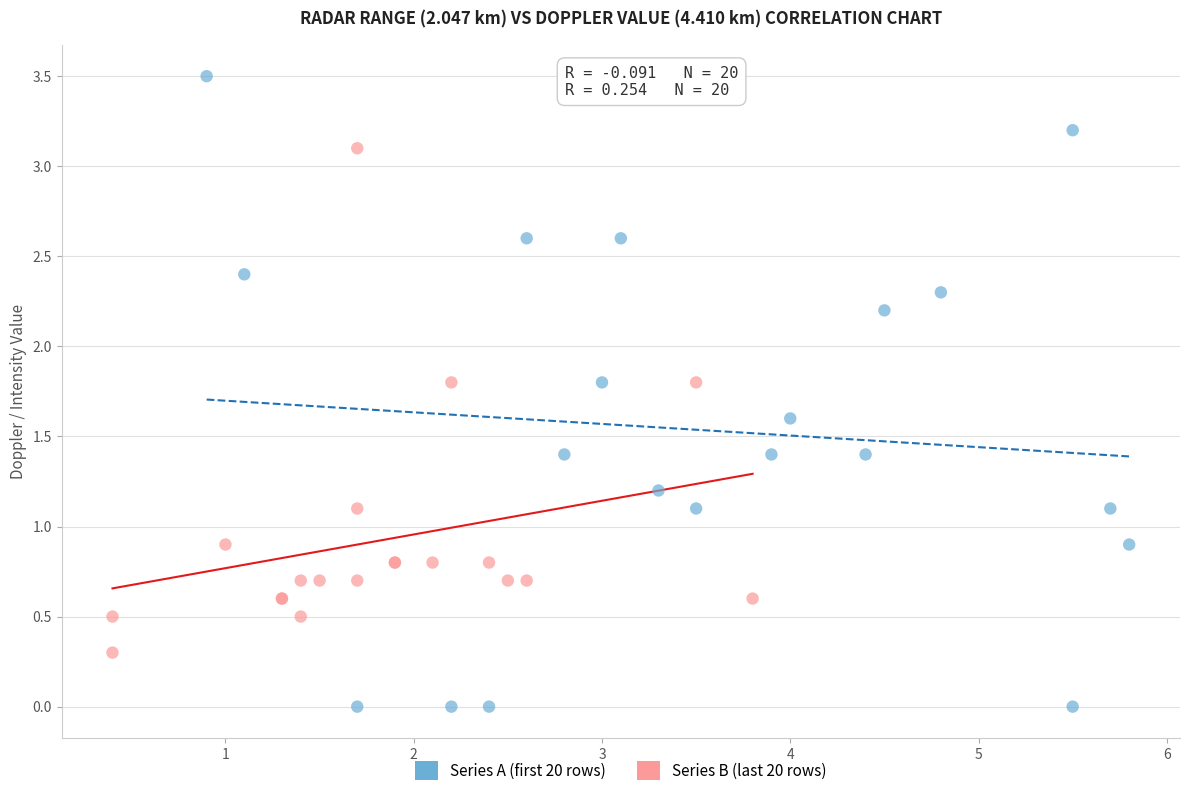

Which series has the widest spread of Y values?

Series A (first 20 rows)